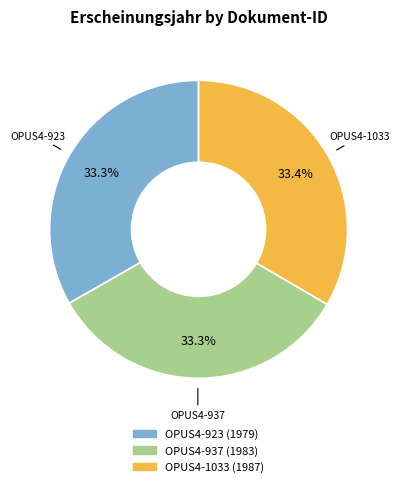

How many segments does this pie chart have?

3